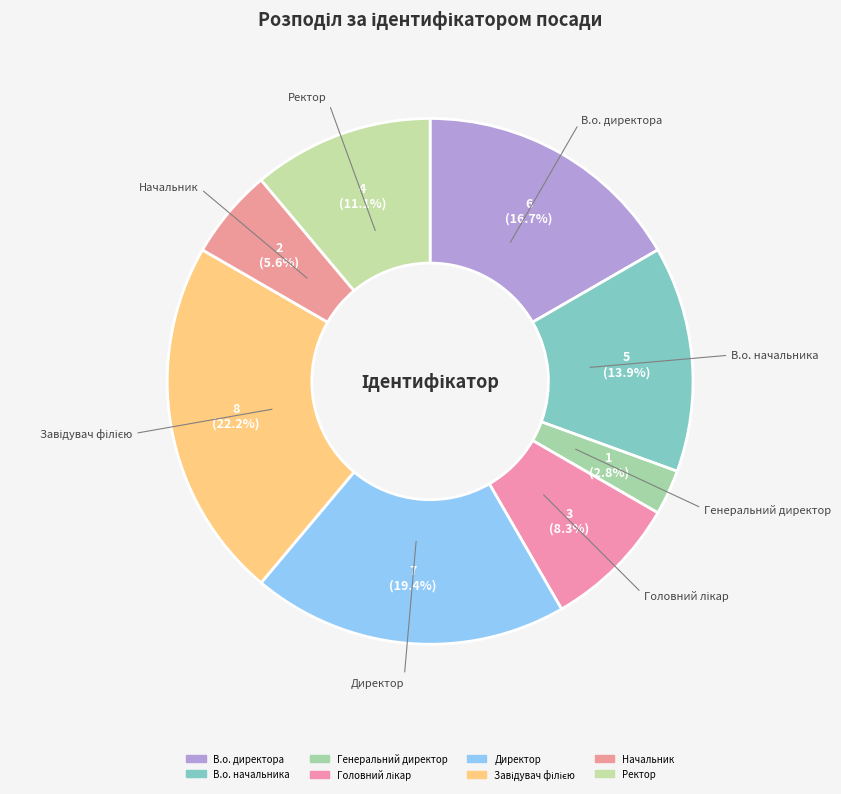

Is it true that Начальник is 11% of the pie?

False